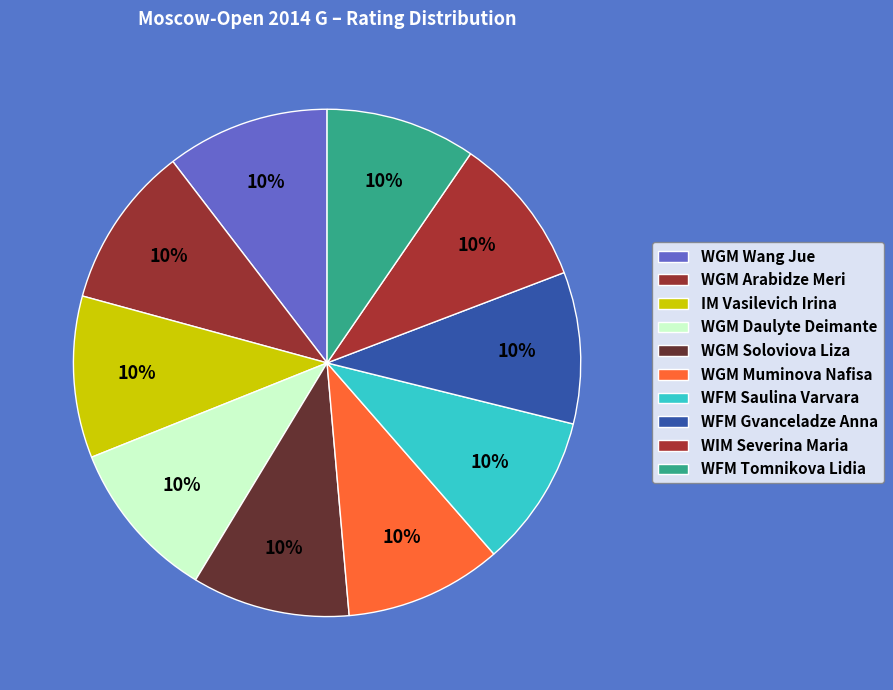

How many segments does this pie chart have?

10